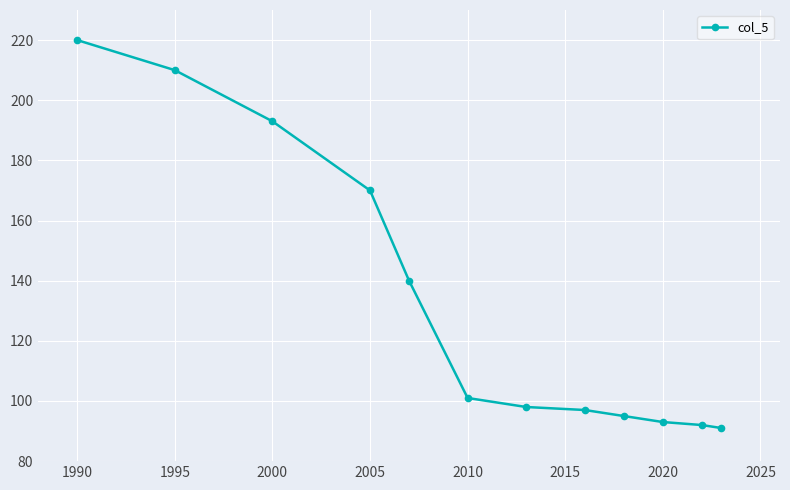

True or false: the data has more than 1 interior local peaks.

False